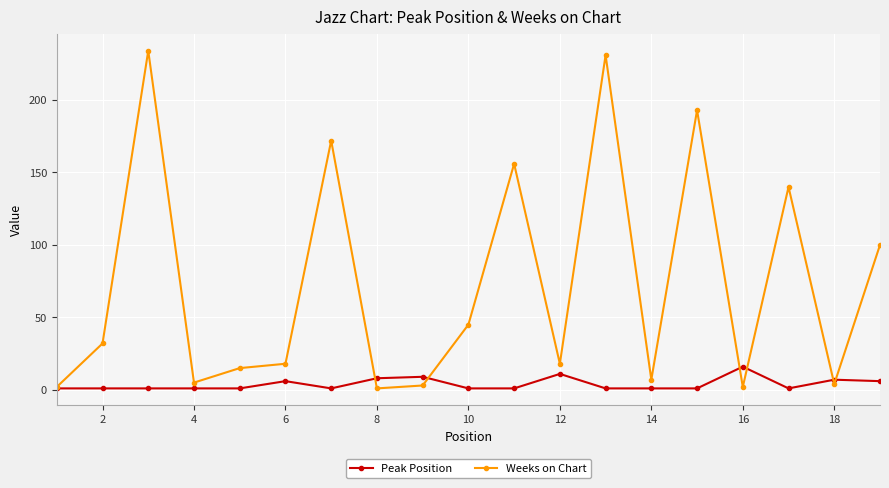

Rank the series by their average value, from lowest to highest.

Peak Position, Weeks on Chart